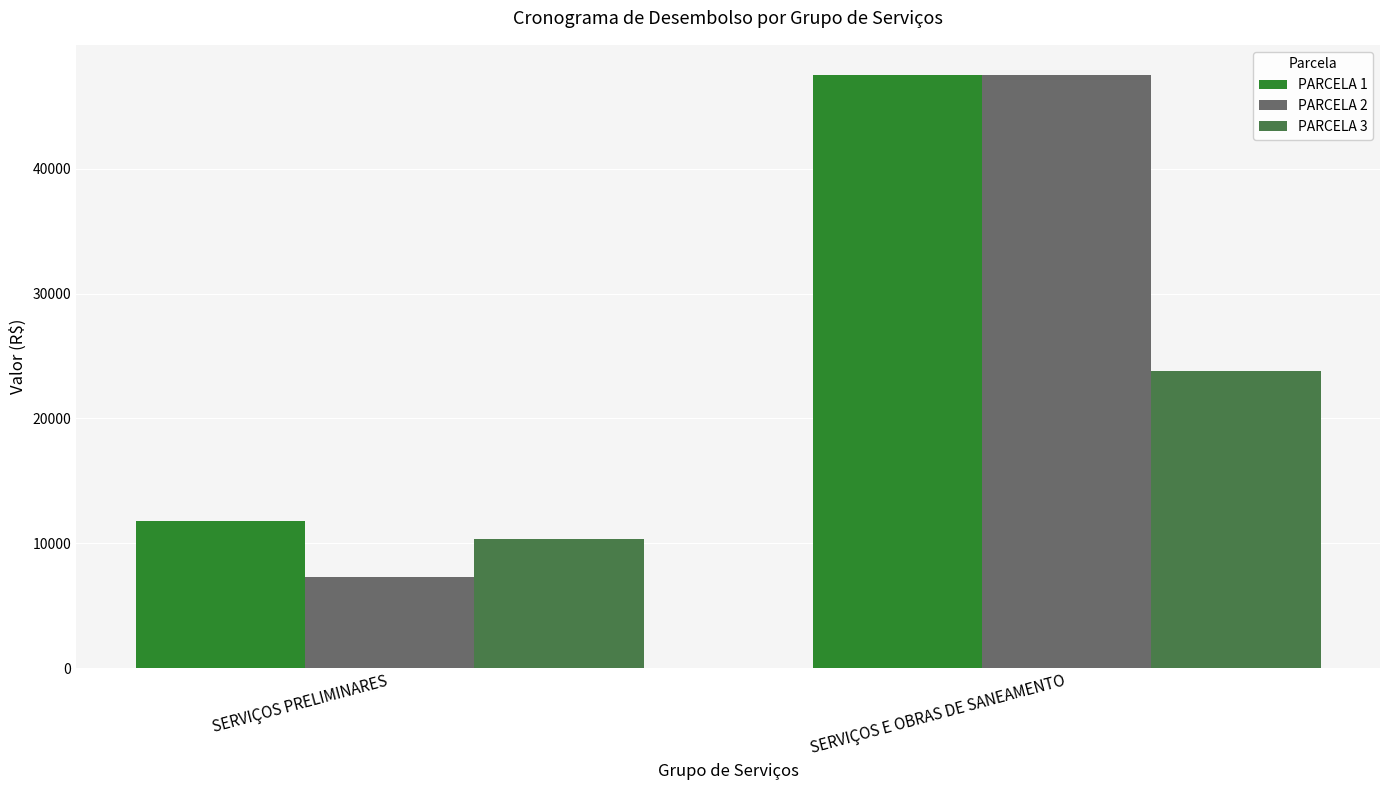

What is the label of the 1st bar from the left?

SERVIÇOS PRELIMINARES